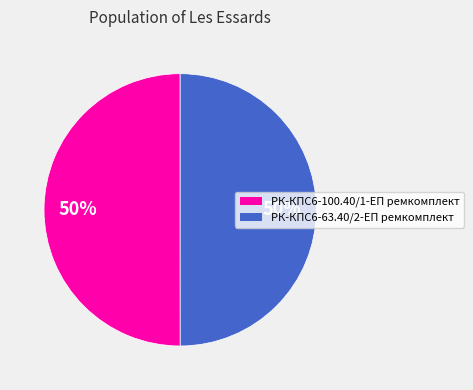

Is it true that РК-КПС6-63.40/2-ЕП ремкомплект is 50% of the pie?

True